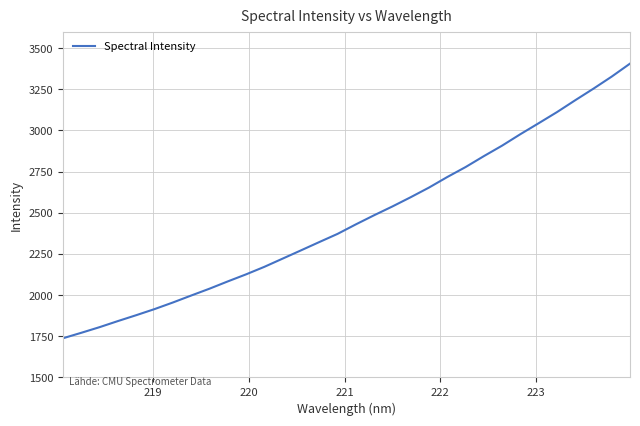

What is the smallest value displayed?

1738.1